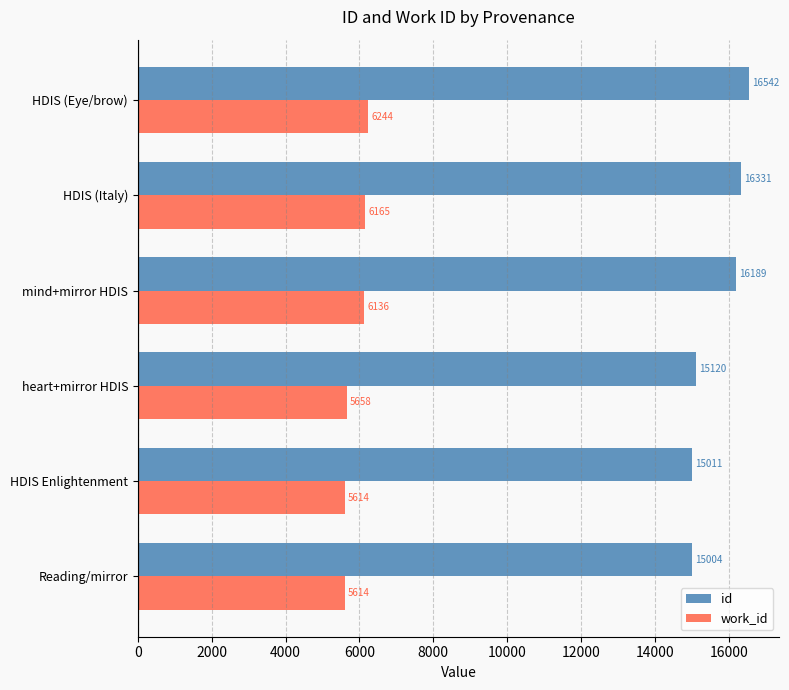

Which series has the largest range (max minus min)?

id